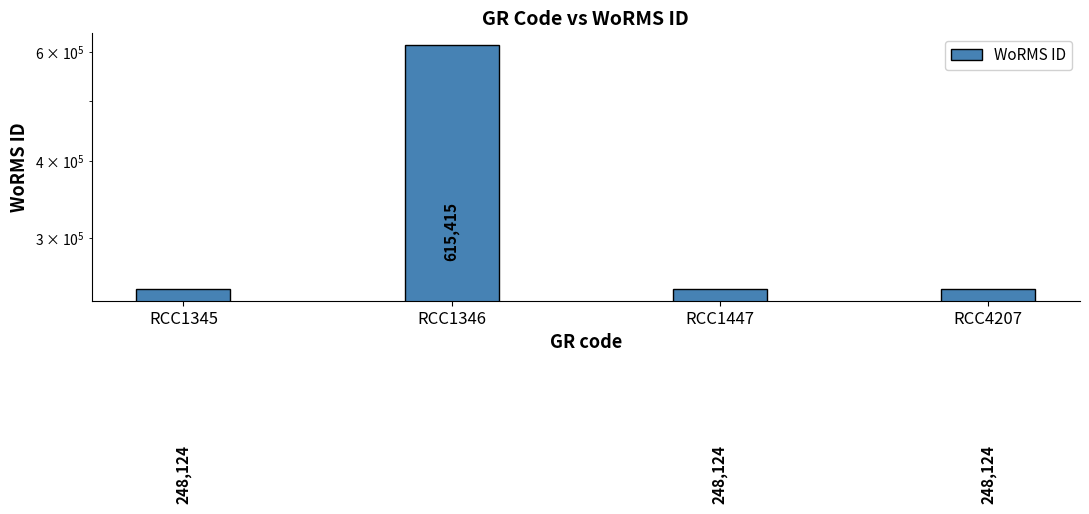

How many values are between 248124 and 615415?

4